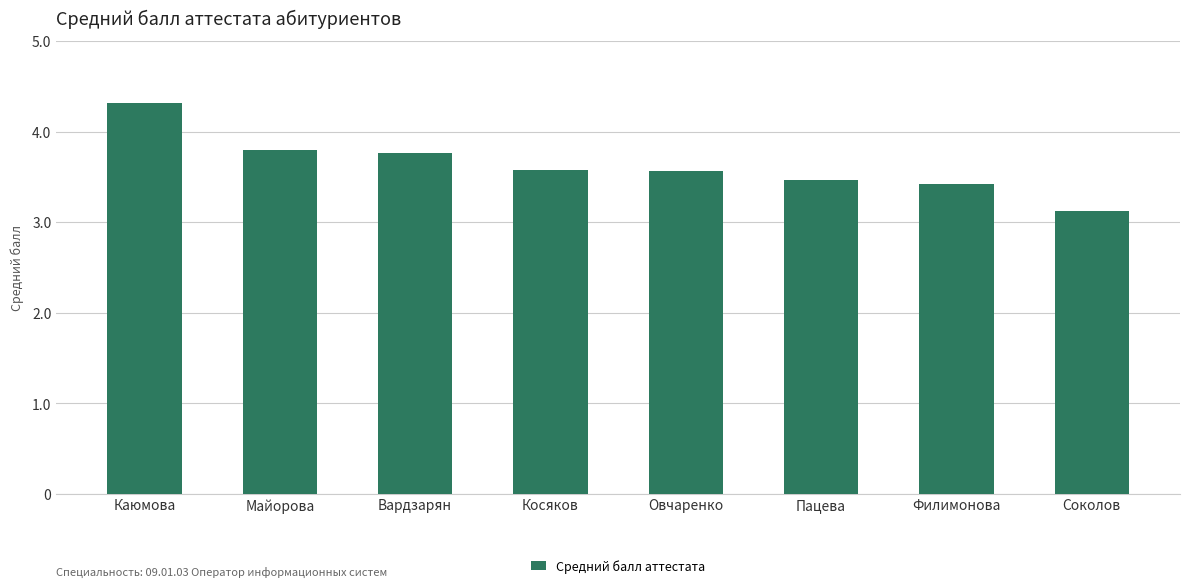

Between Пацева and Косяков, which is larger?

Косяков